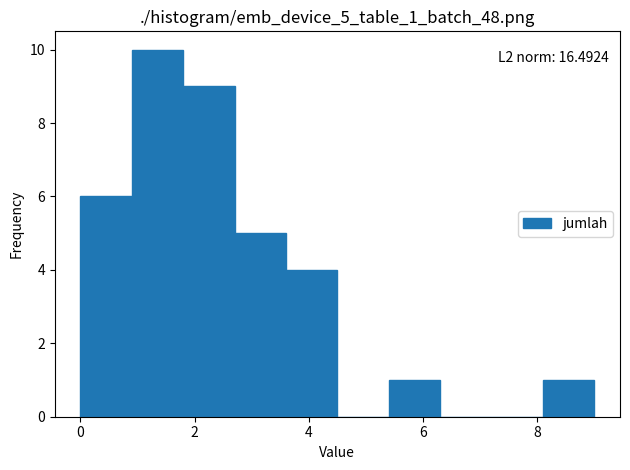

Which range on the x-axis has the tallest bar?

0.9 to 1.8